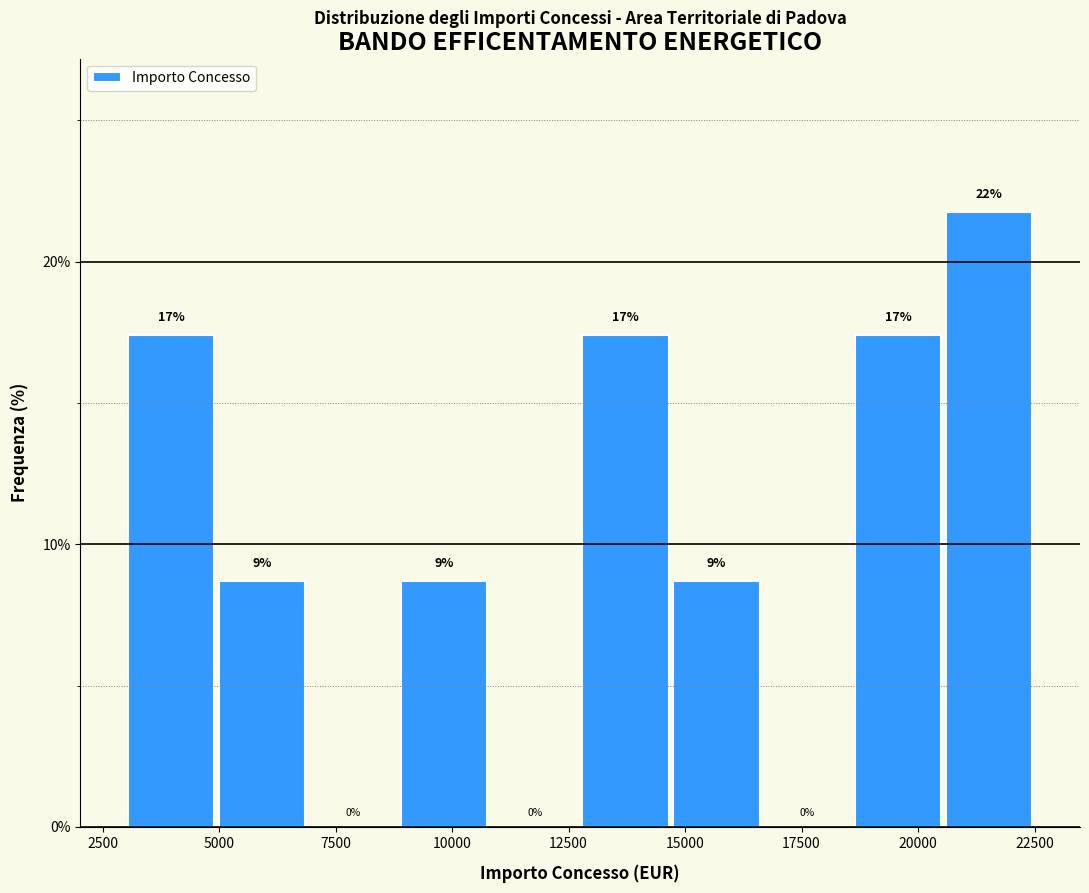

Around what value on the x-axis is the tallest bar? Give the approximate position of its centre, as read against the axis.

21500